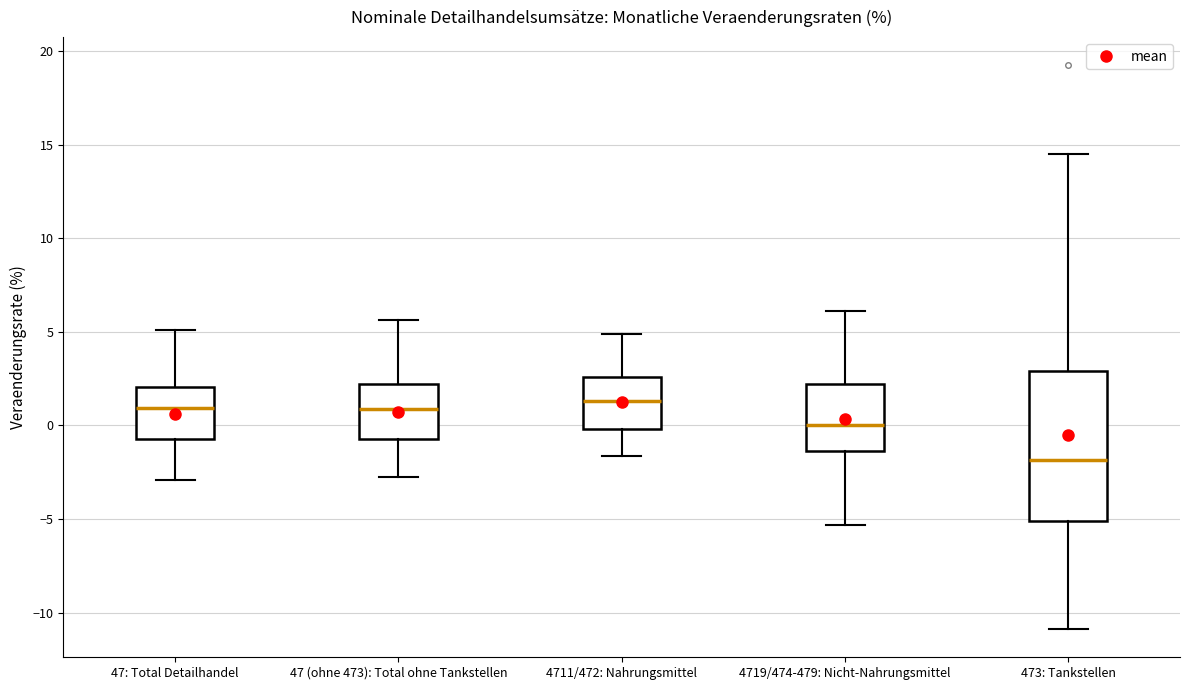

Reading left to right, read every box against the y-axis: the position of its median line, the range the box covers, and the ends of its whiskers. The values are not printed on the chart, so give them approximately, as read against the axis.

47: Total Detailhandel: median 1.0, box -0.5 to 2.0, whiskers -3.0 to 5.0
47 (ohne 473): Total ohne Tankstellen: median 1.0, box -0.5 to 2.0, whiskers -2.5 to 5.5
4711/472: Nahrungsmittel: median 1.5, box 0.0 to 2.5, whiskers -1.5 to 5.0
4719/474-479: Nicht-Nahrungsmittel: median 0.0, box -1.5 to 2.0, whiskers -5.5 to 6.0
473: Tankstellen: median -2.0, box -5.0 to 3.0, whiskers -11.0 to 14.5